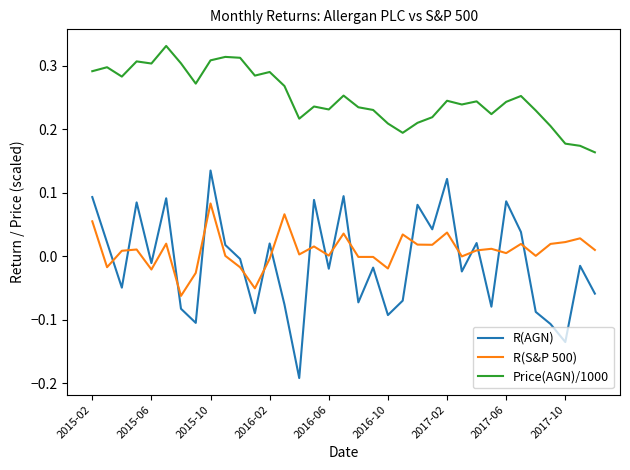

List the series in order of their peak value, lowest first.

R(S&P 500), R(AGN), Price(AGN)/1000